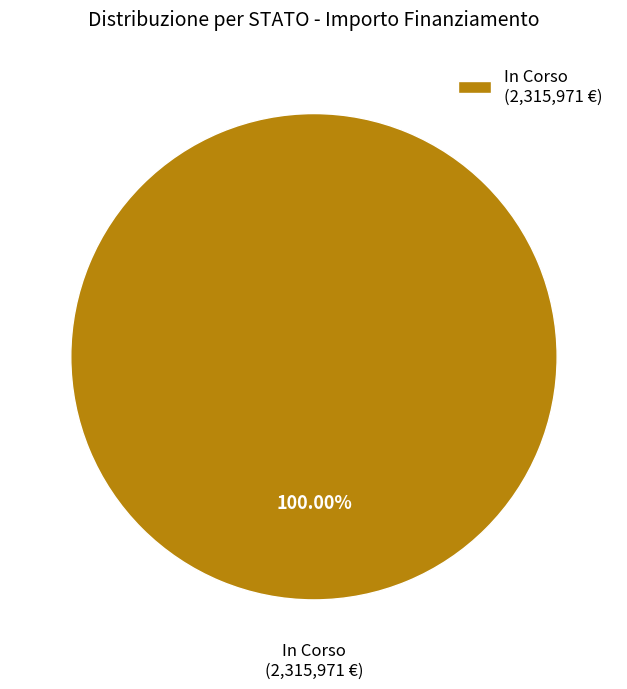

Rank the categories by value from lowest to highest.

In Corso